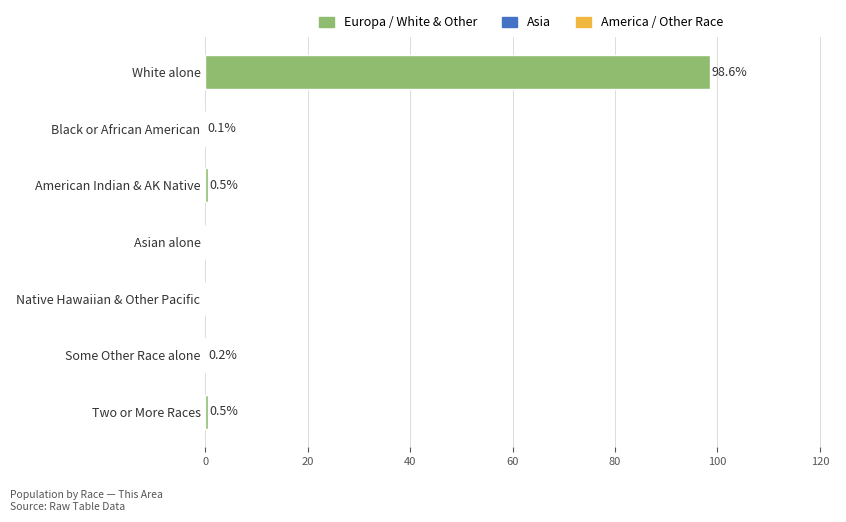

Reading top to bottom, transcribe all the data shown in this chart.

White alone=98.6	Black or African American=0.1	American Indian & AK Native=0.5	Asian alone=0.0	Native Hawaiian & Other Pacific=0.0	Some Other Race alone=0.2	Two or More Races=0.5